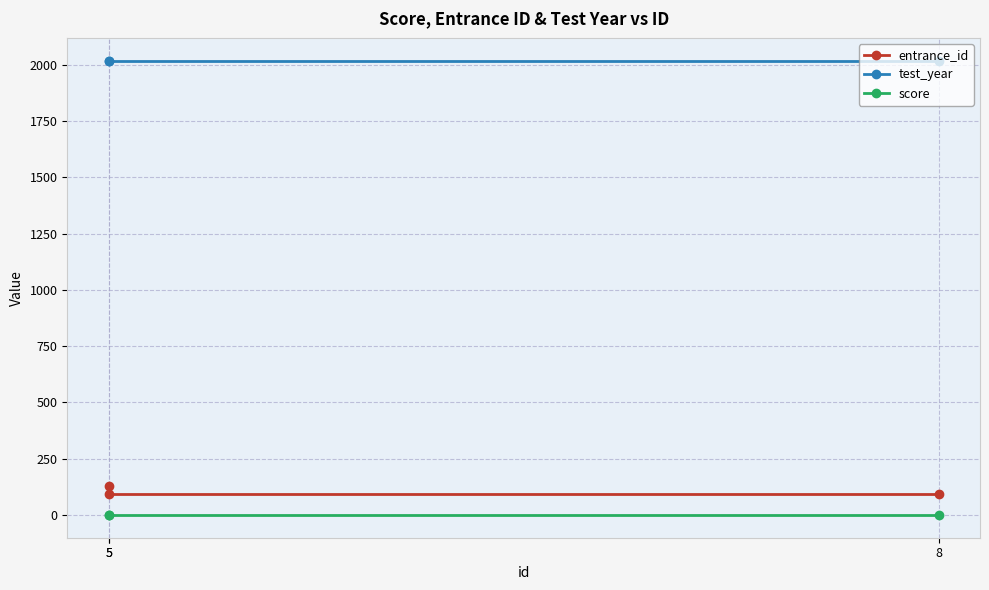

What is the sum of all entrance_id values?

317